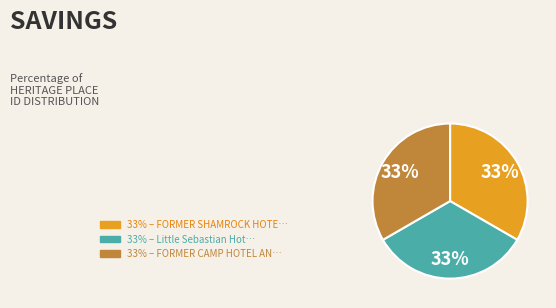

To the nearest percent, what is the average slice percentage?

33%